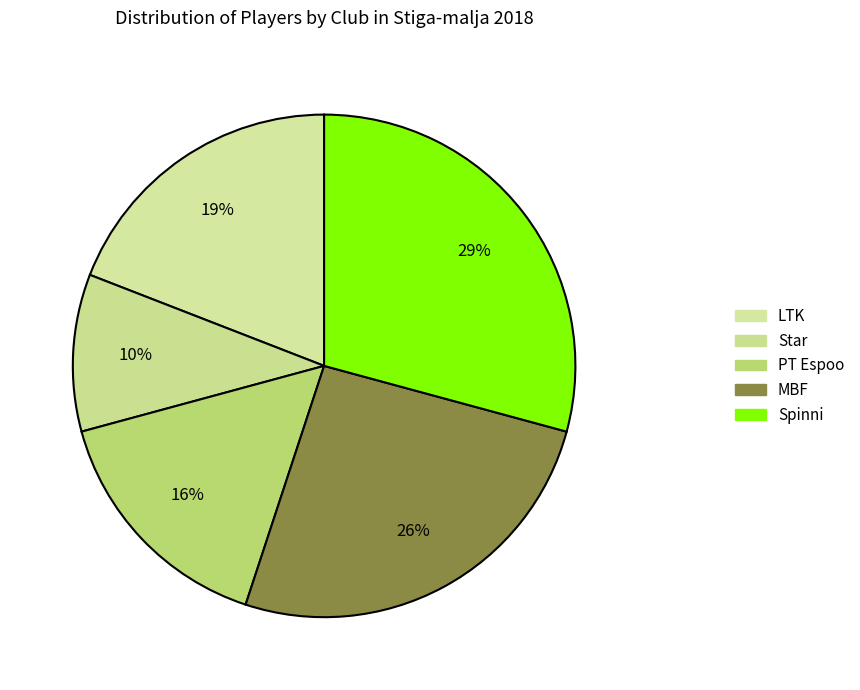

True or false: LTK accounts for 1% of the total.

False